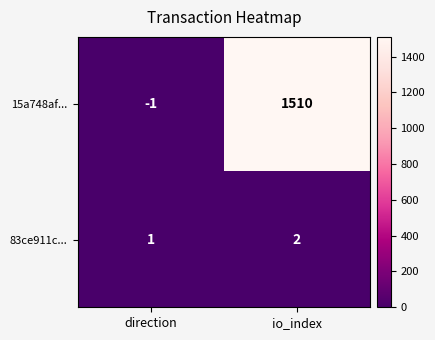

At which label is 15a748af... closest to 754?

direction